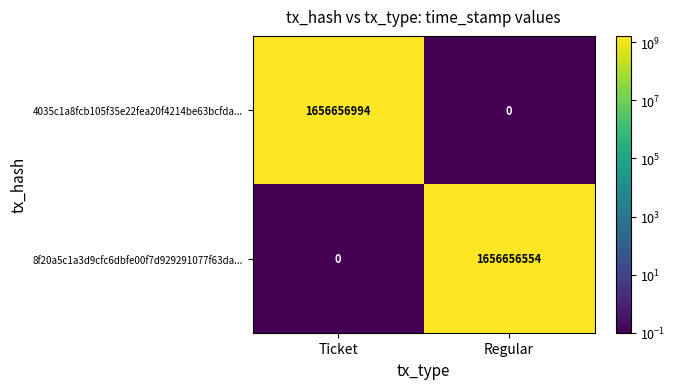

Which category has the highest value across all series?

Ticket